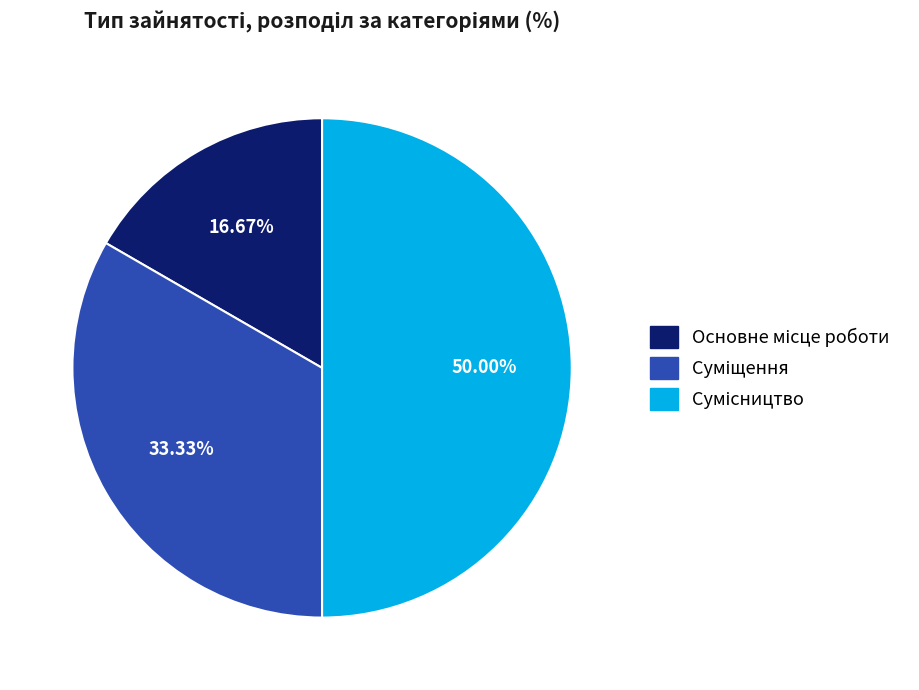

Which category has the biggest portion of the pie?

Сумісництво